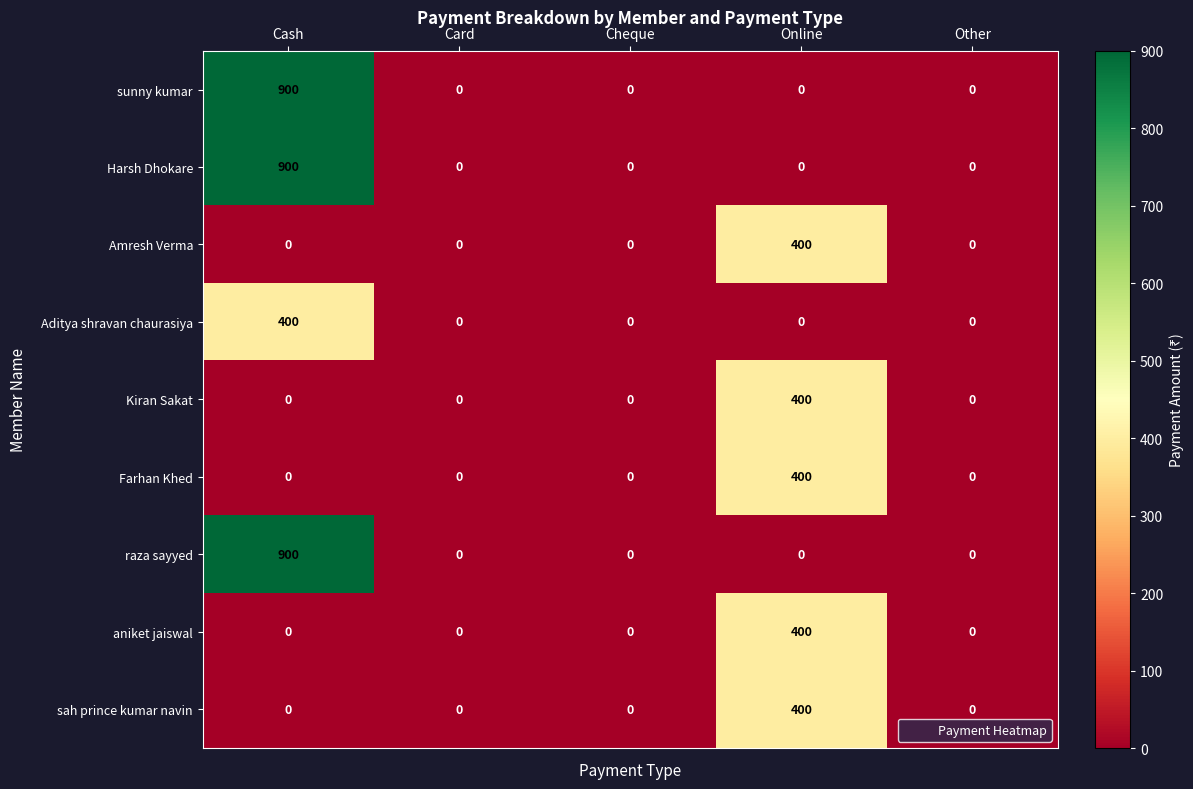

What is the spread (max minus min) of values at Online?

400